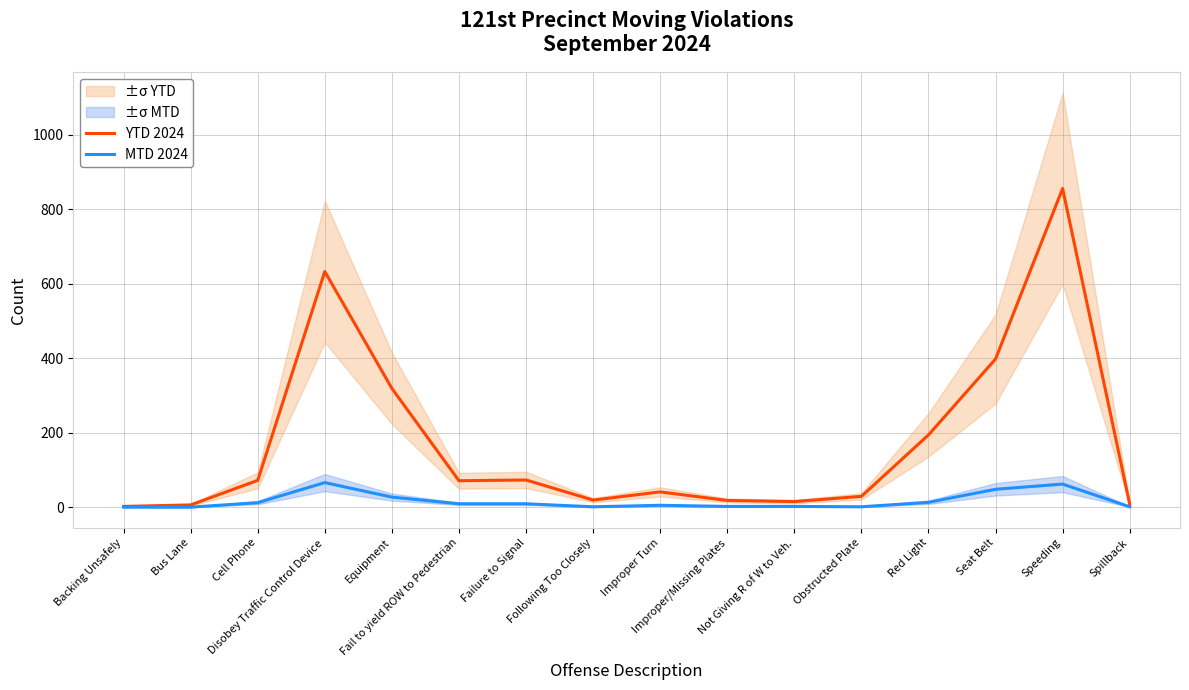

What position from the left is Following Too Closely?

8